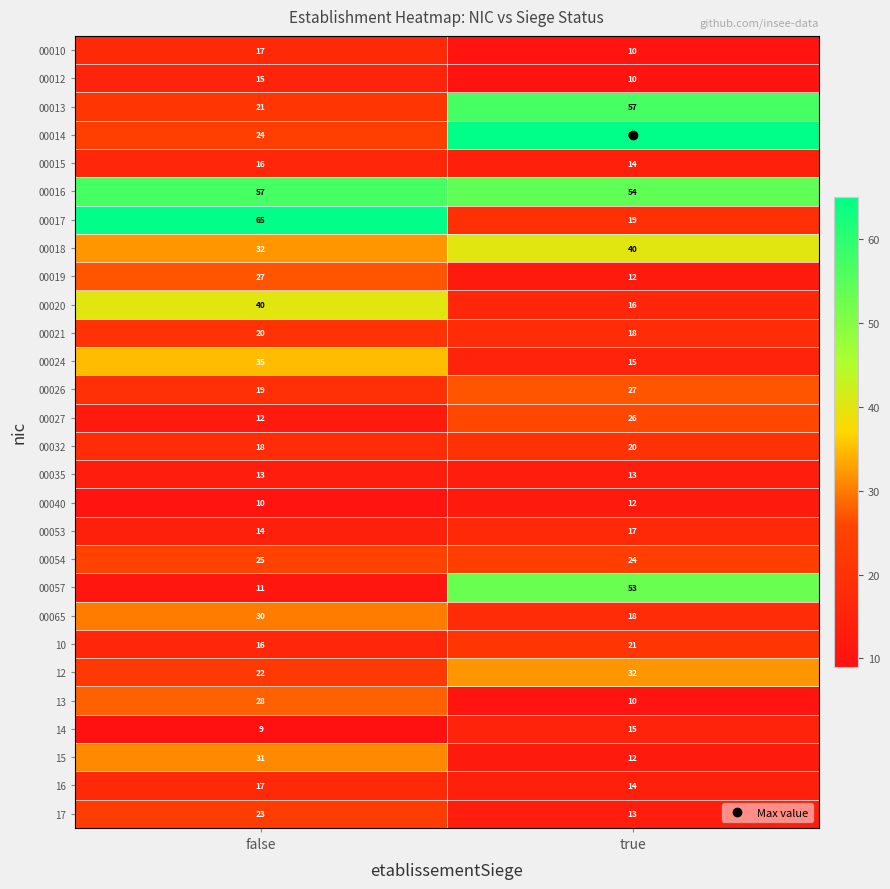

Read the 00017 value at true.

19